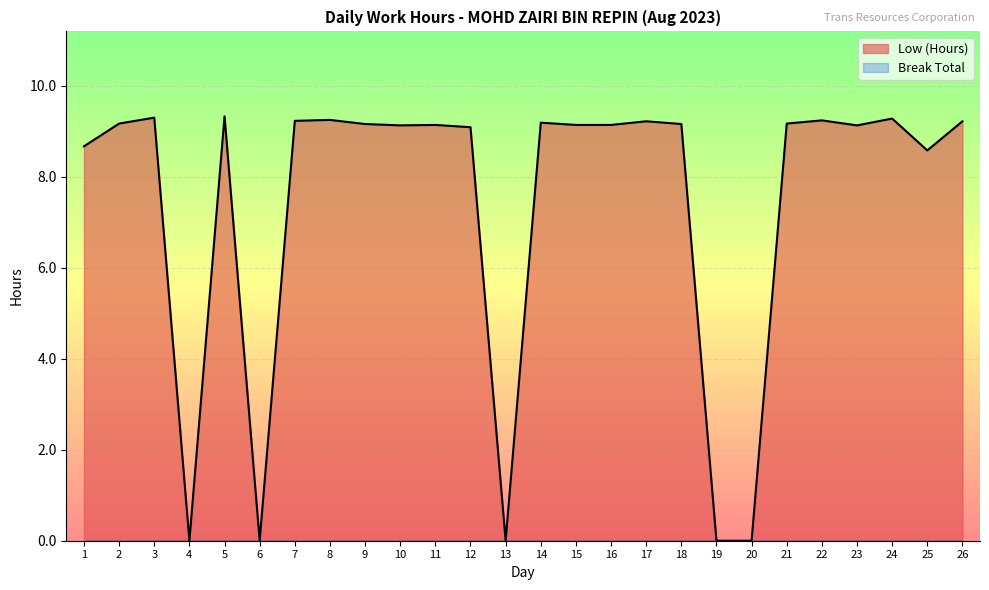

Is it true that the value at 7 is 5.9?

False